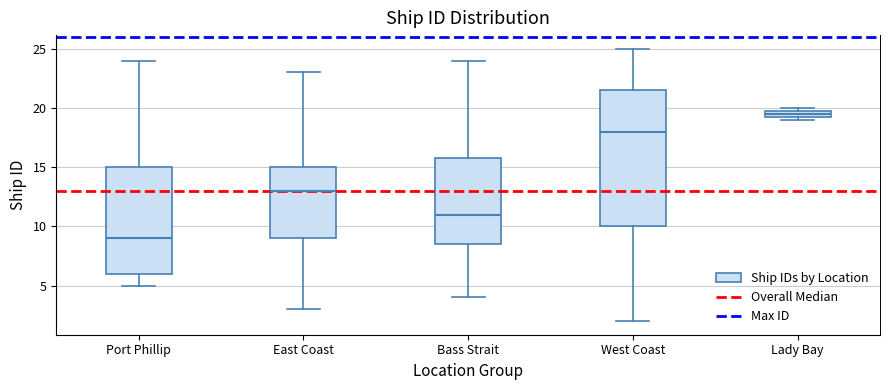

Where does the median line of the box for West Coast sit on the y-axis? The values are not printed on the chart, so give them approximately, as read against the axis.

18.0